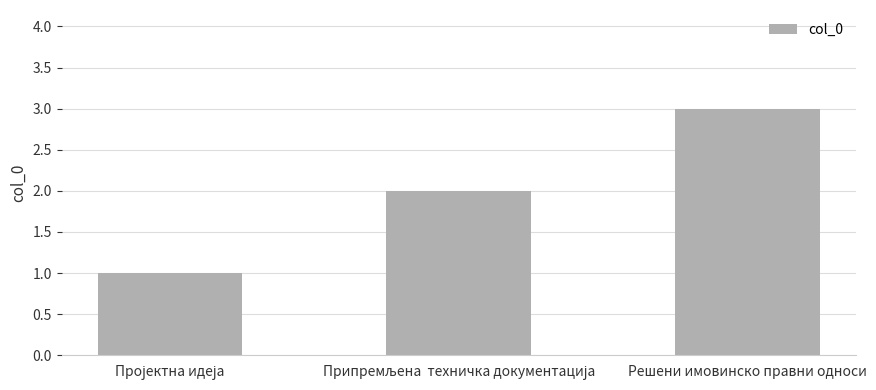

What is the greatest value displayed?

3